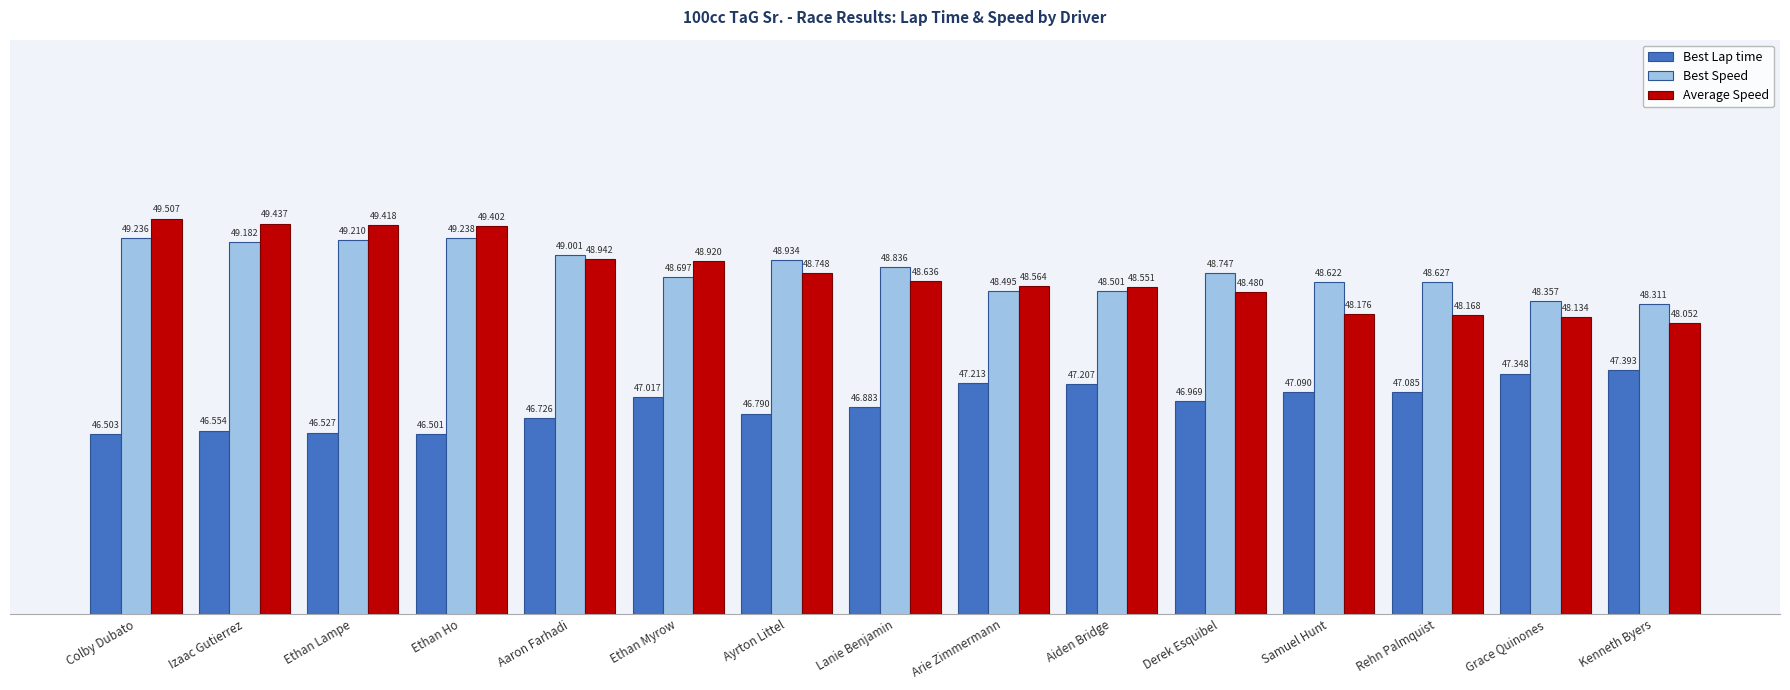

Which category has the lowest value in the Average Speed series?

Kenneth Byers